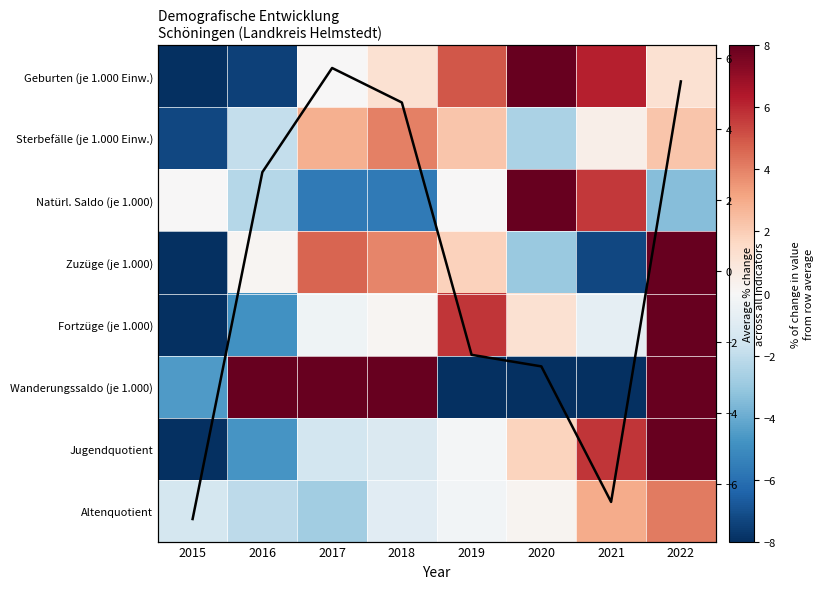

At how many categories does at least one series exceed 6?

6